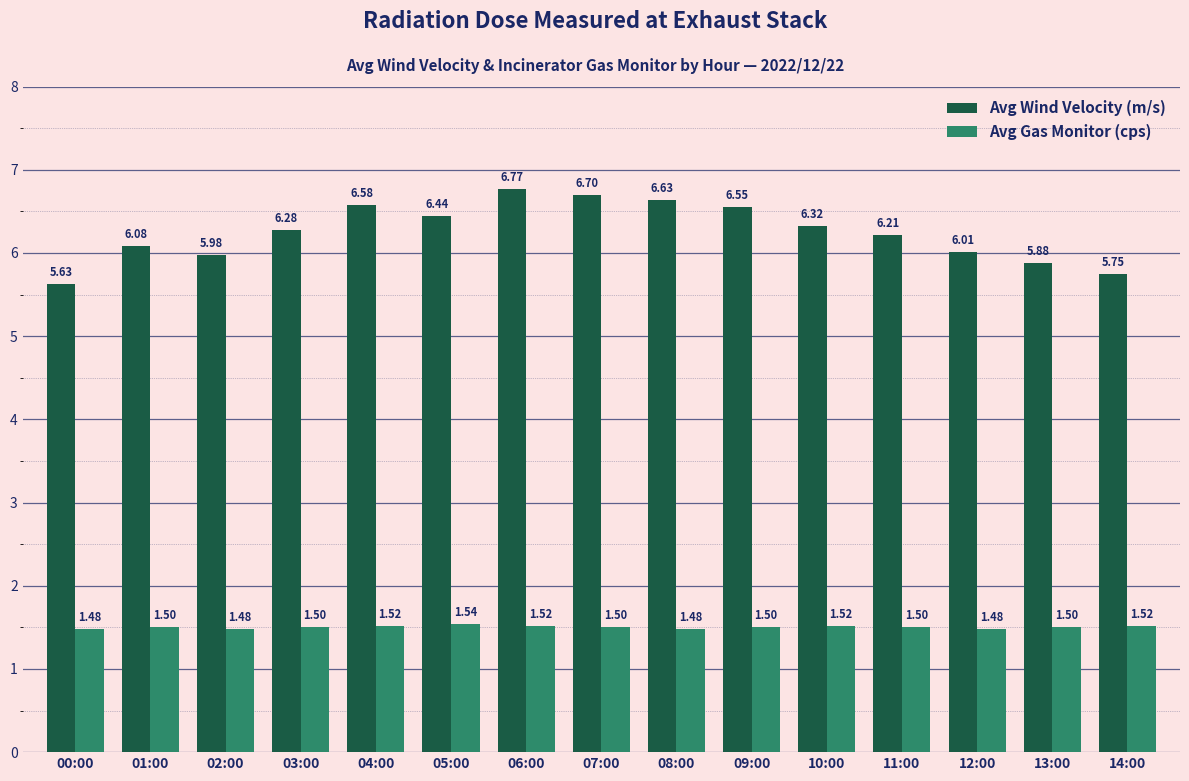

What is the minimum value shown in the chart?

1.5